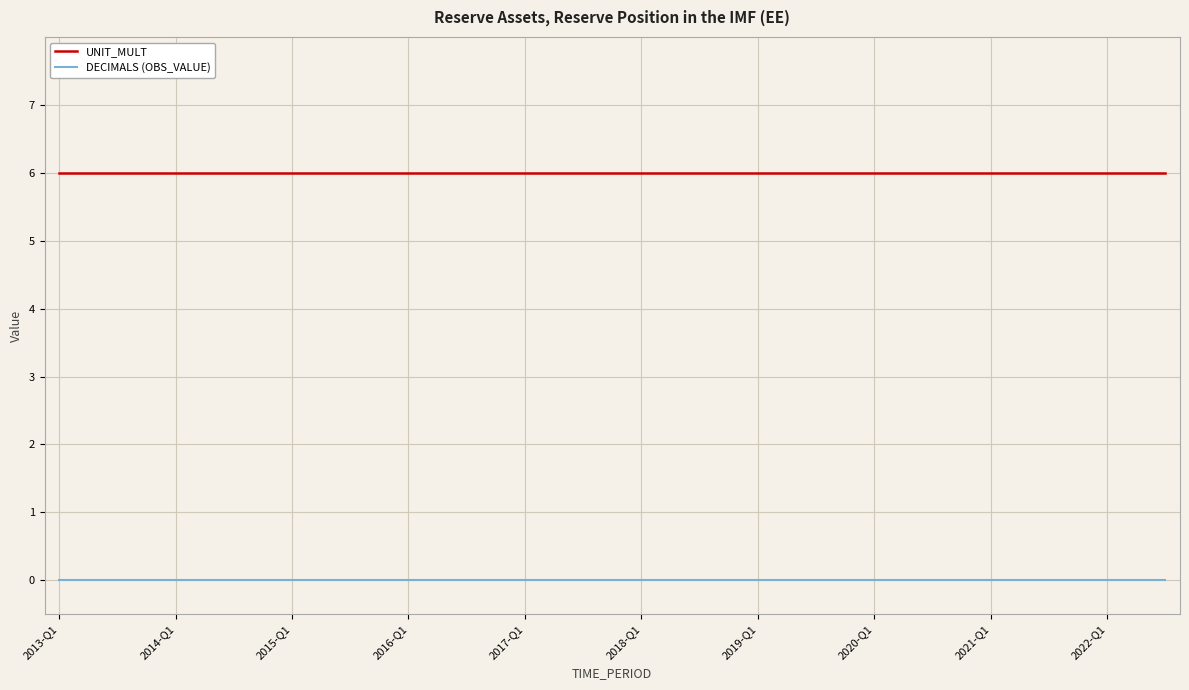

True or false: UNIT_MULT and DECIMALS (OBS_VALUE) intersect in this chart.

False